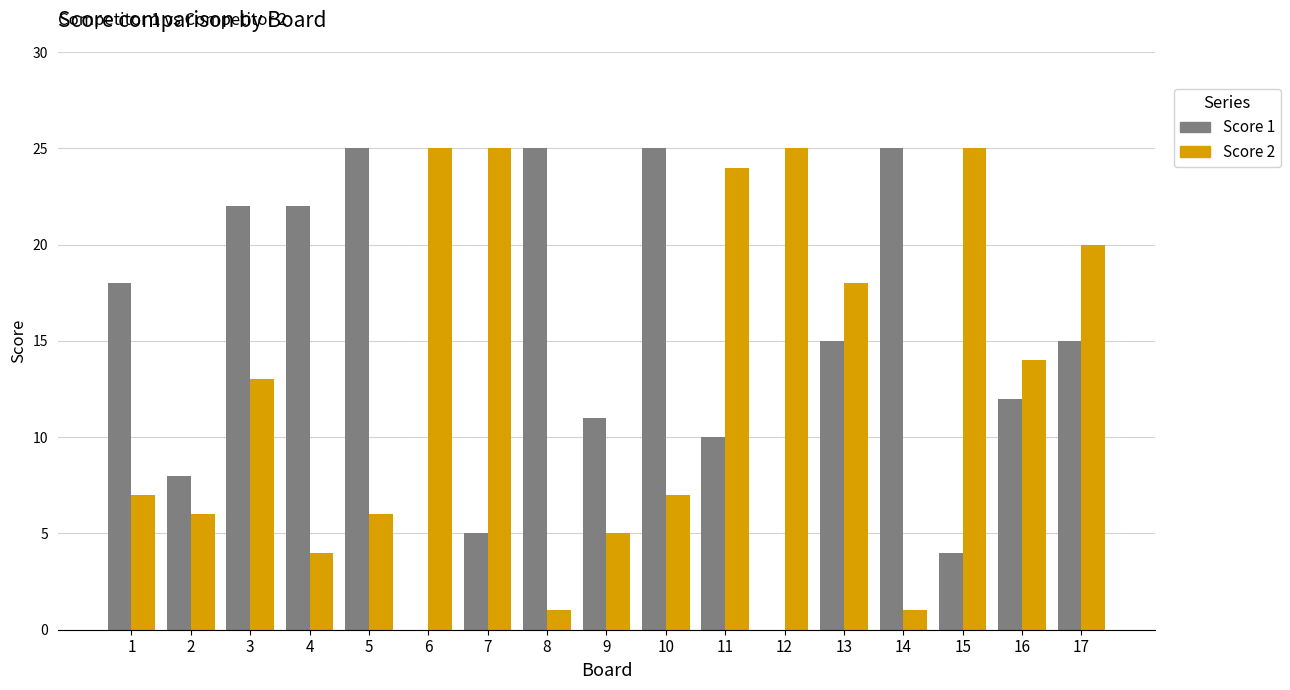

Which series has the widest spread of values?

Score 1